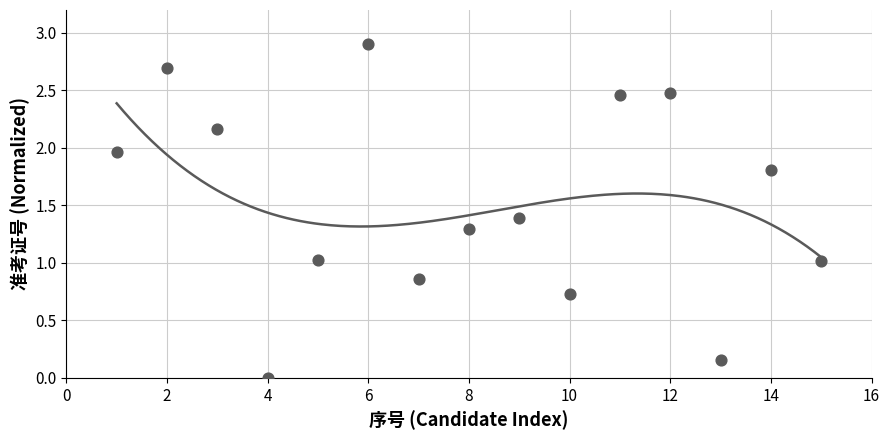

What is the range of Y values (max minus min)?

2.9